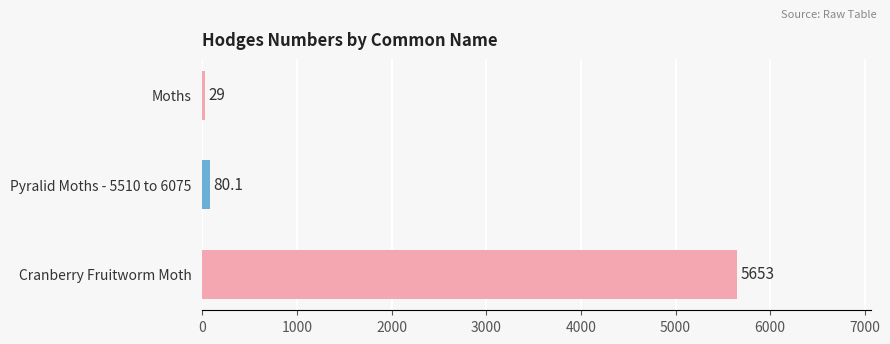

Reading top to bottom, list all the values displayed in this chart.

Moths=29.0	Pyralid Moths - 5510 to 6075=80.1	Cranberry Fruitworm Moth=5653.0